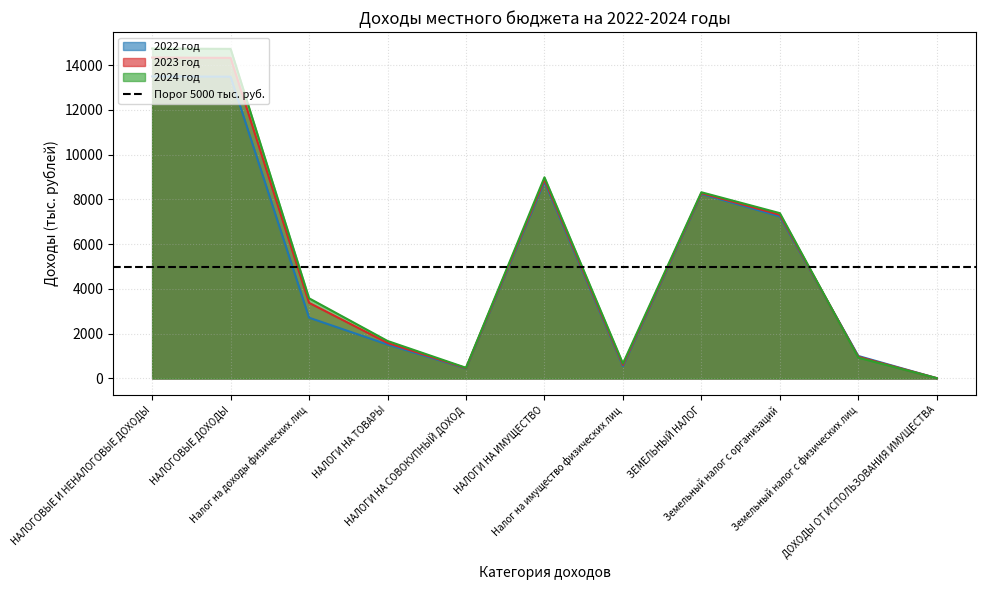

Where does the 2022 год series first go above 2716?

НАЛОГОВЫЕ И НЕНАЛОГОВЫЕ ДОХОДЫ